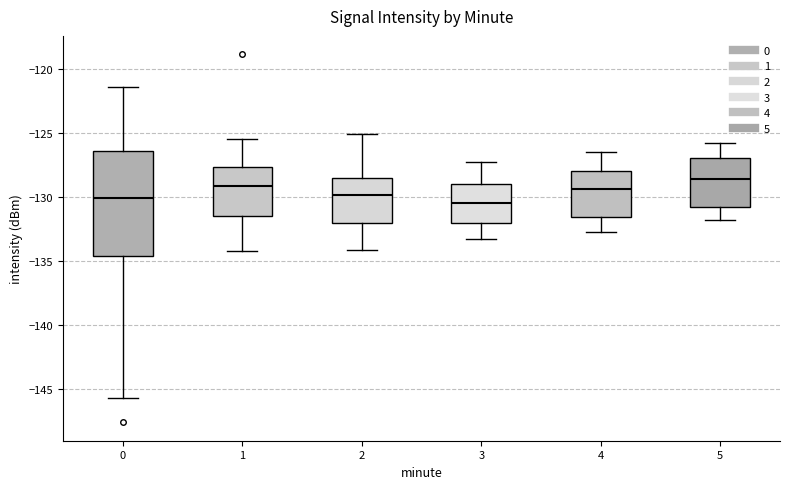

Which box is the tallest, from its lower edge to its upper edge?

0